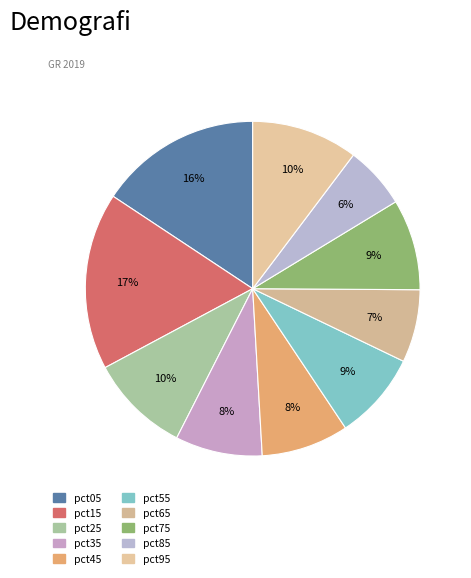

Count the number of slices in the pie.

10